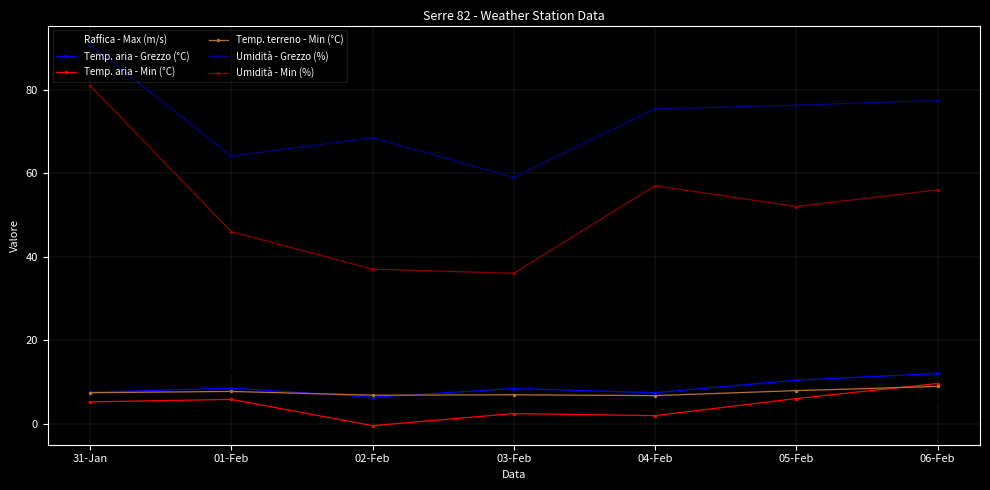

In Temp. terreno - Min (°C), how many points are higher than both neighbors (excluding endpoints)?

2